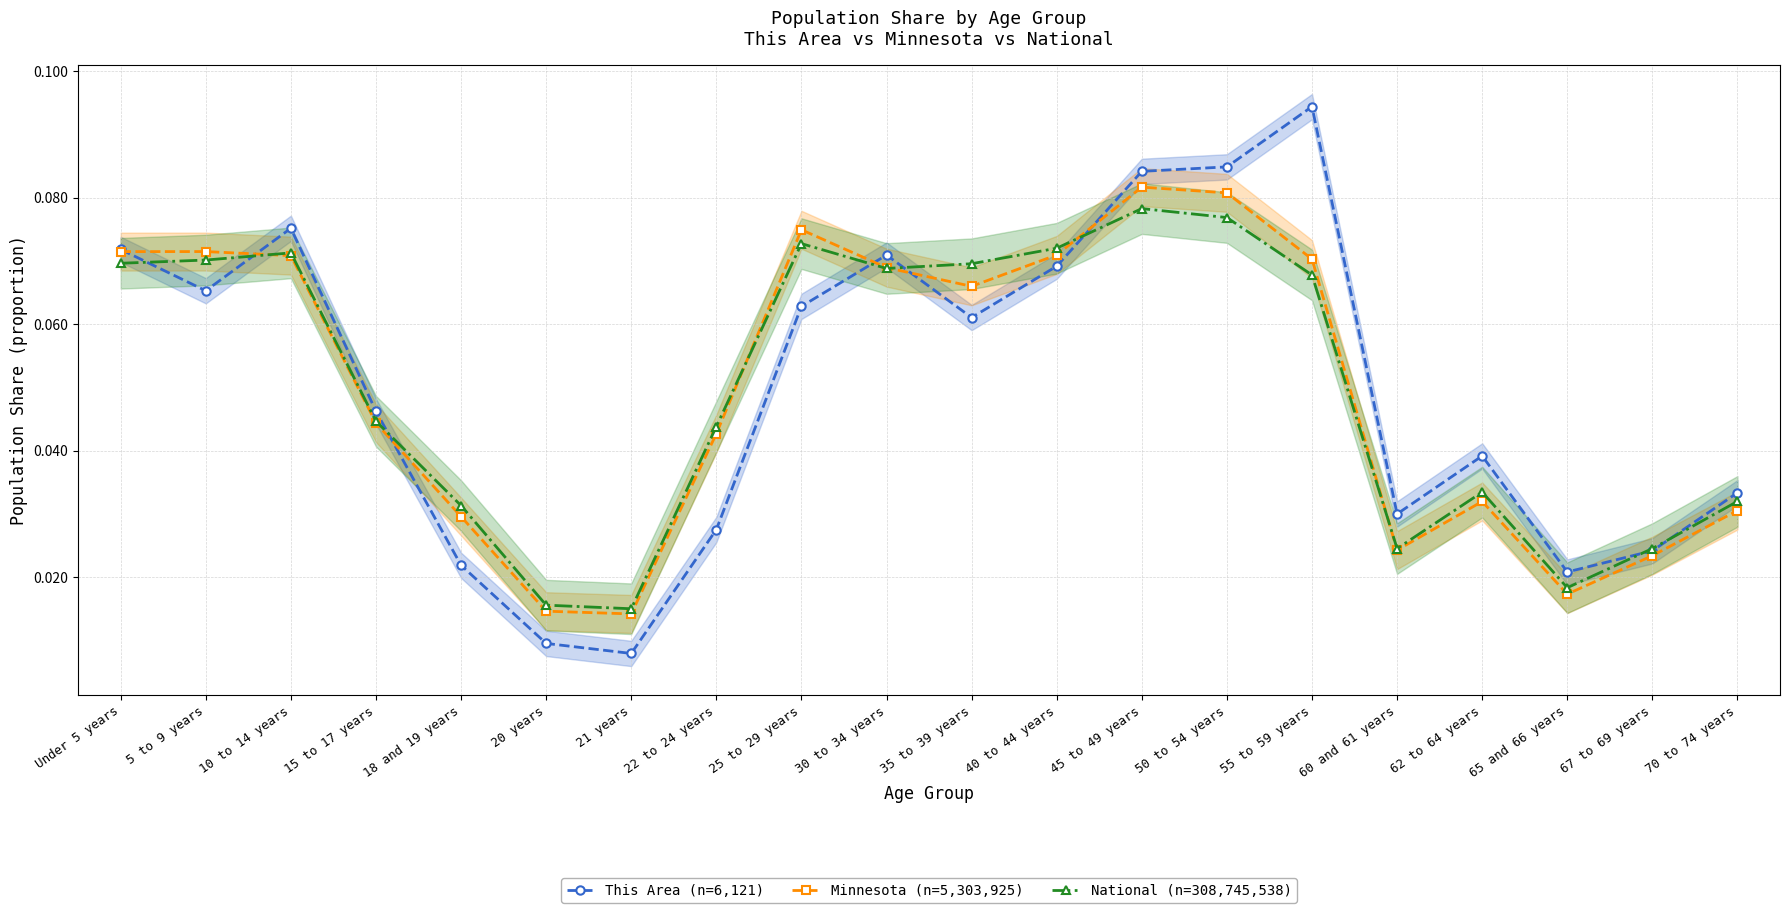

In Minnesota (n=5,303,925), how many points are higher than both neighbors (excluding endpoints)?

4